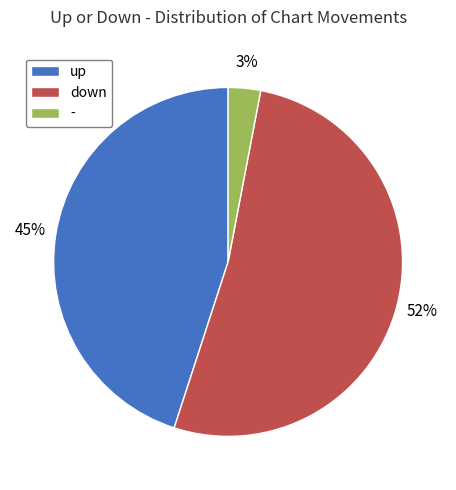

Between down and -, which is larger?

down